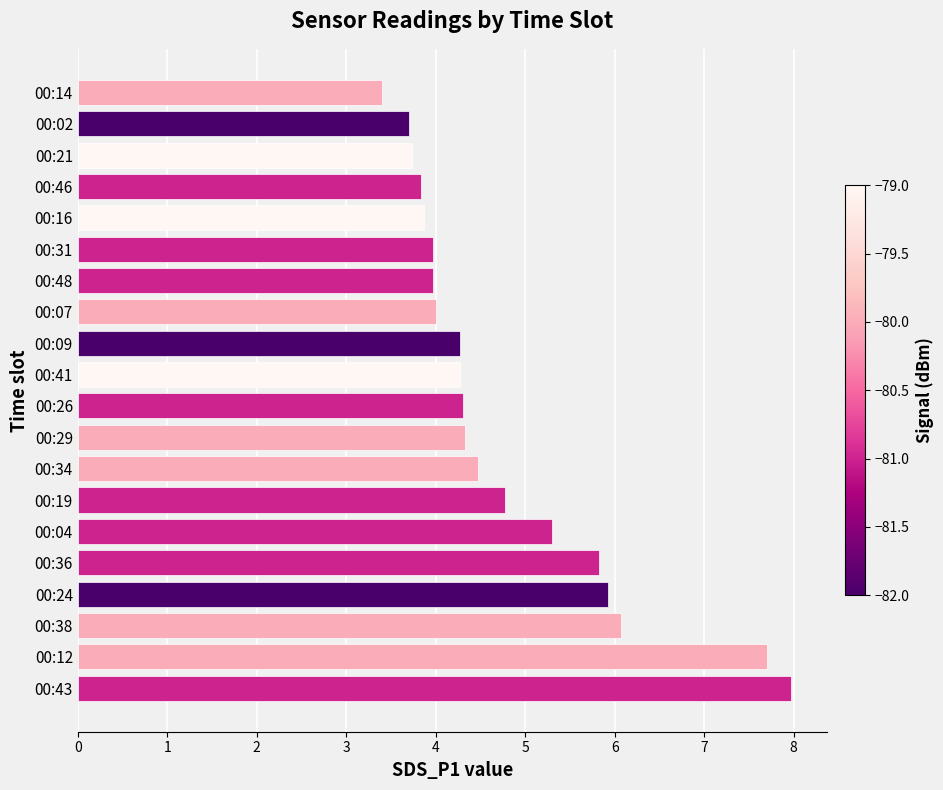

What is the change in value from 00:24 to 00:31?

-2.0